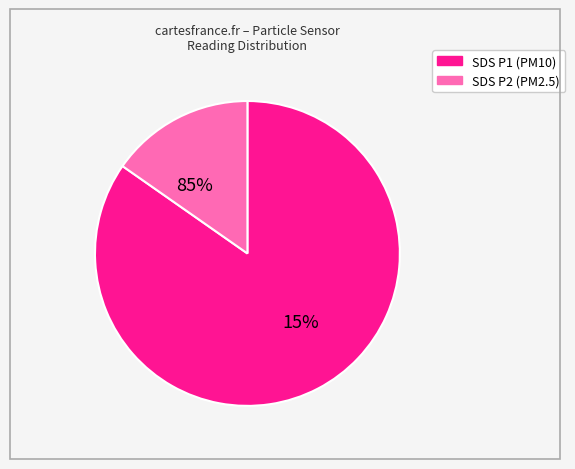

How many segments does this pie chart have?

2